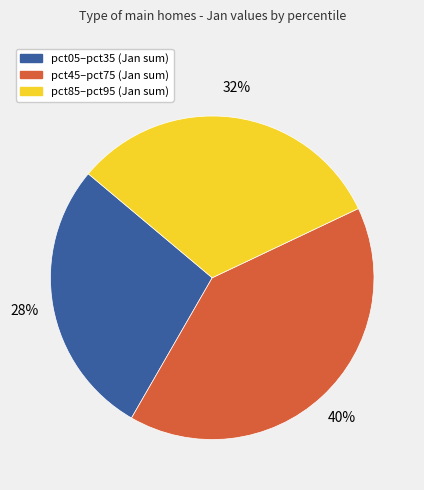

What is the largest slice in the pie chart?

pct45–pct75 (Jan sum)